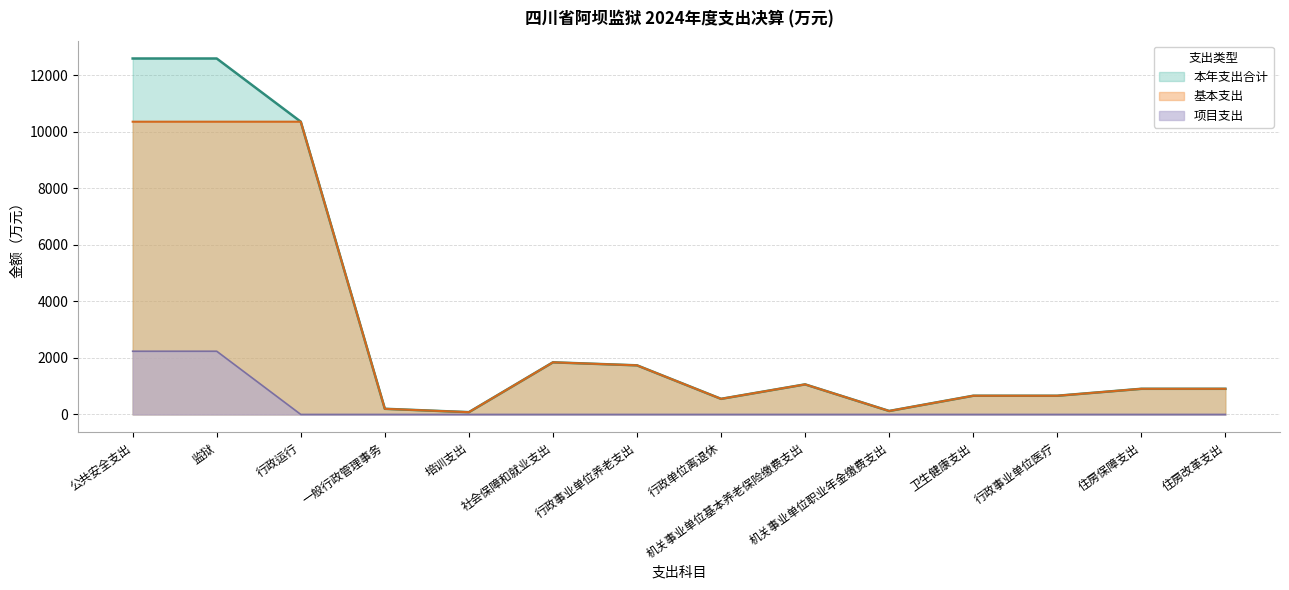

Which series has the largest total across all categories?

本年支出合计